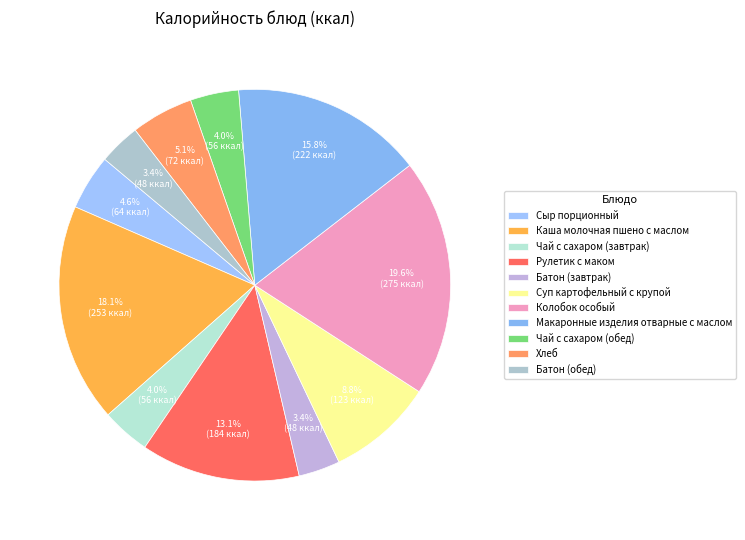

Do Хлеб and Батон (завтрак) together represent more than half of the pie?

No